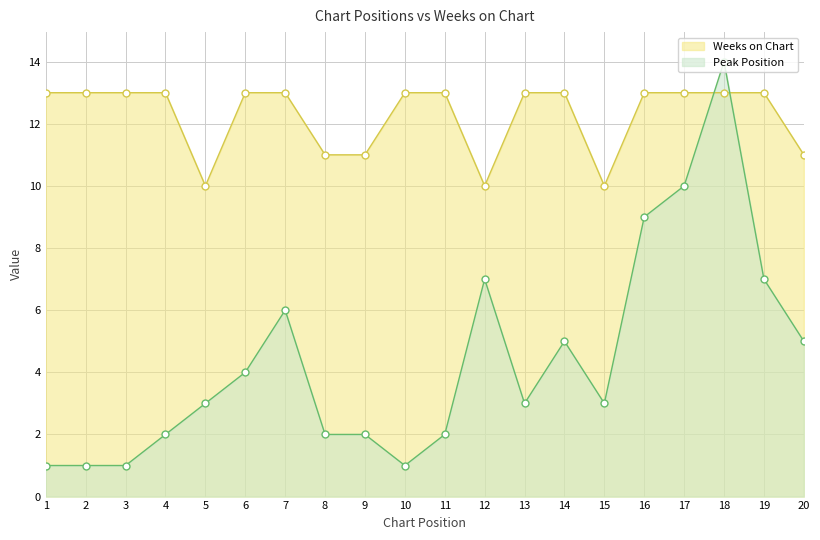

Reading left to right, extract all data points from this chart.

Peak Position: 1=1	2=1	3=1	4=2	5=3	6=4	7=6	8=2	9=2	10=1	11=2	12=7	13=3	14=5	15=3	16=9	17=10	18=14	19=7	20=5
Weeks on Chart: 1=13	2=13	3=13	4=13	5=10	6=13	7=13	8=11	9=11	10=13	11=13	12=10	13=13	14=13	15=10	16=13	17=13	18=13	19=13	20=11